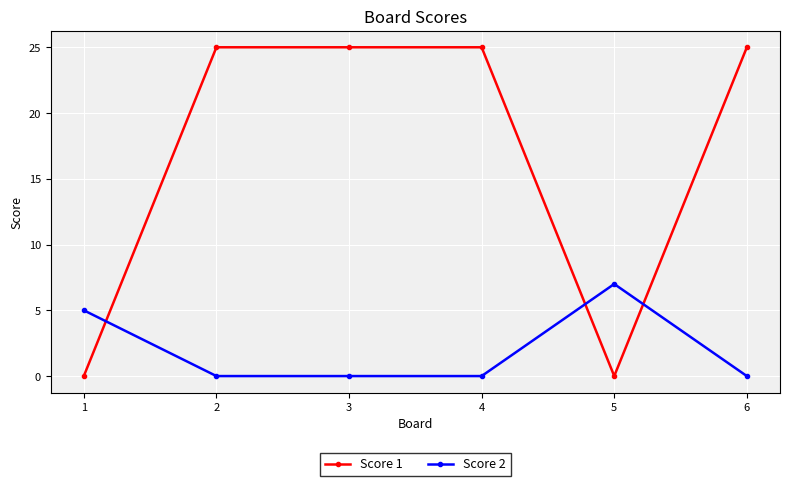

Which series changed the most between 1 and 6?

Score 1